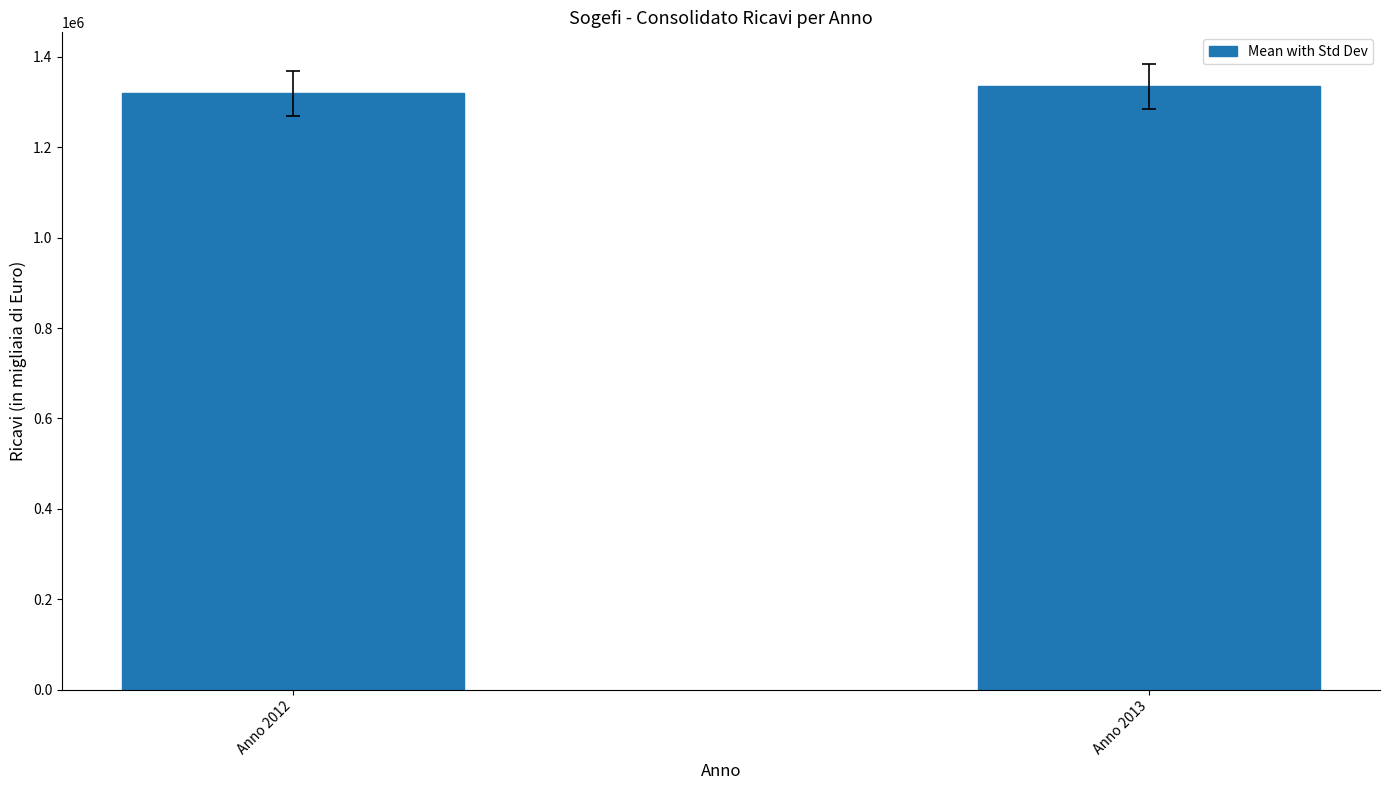

What is the change in value from Anno 2012 to Anno 2013?

+15754